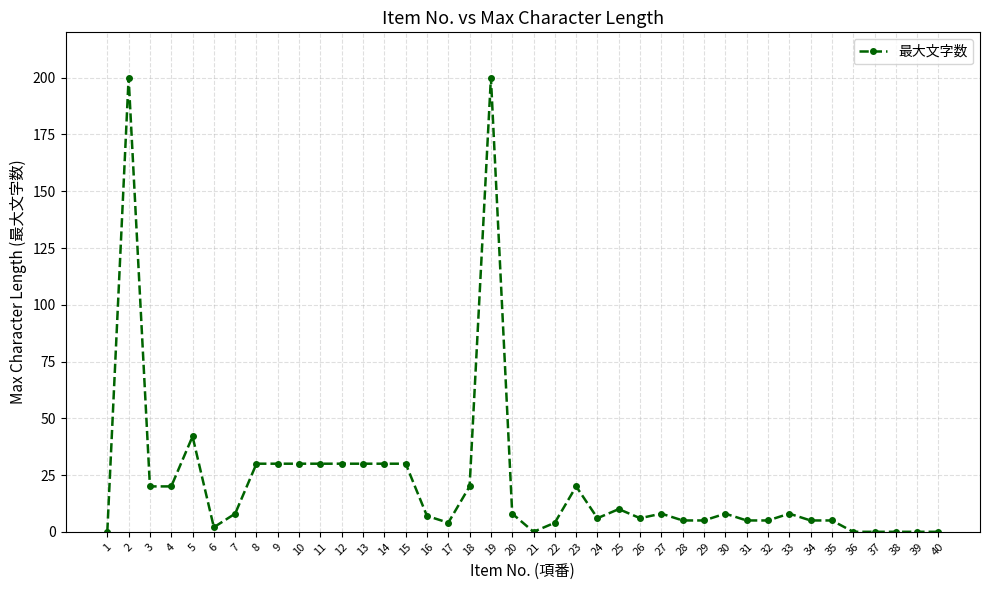

True or false: the data has more than 0 interior local peaks.

True